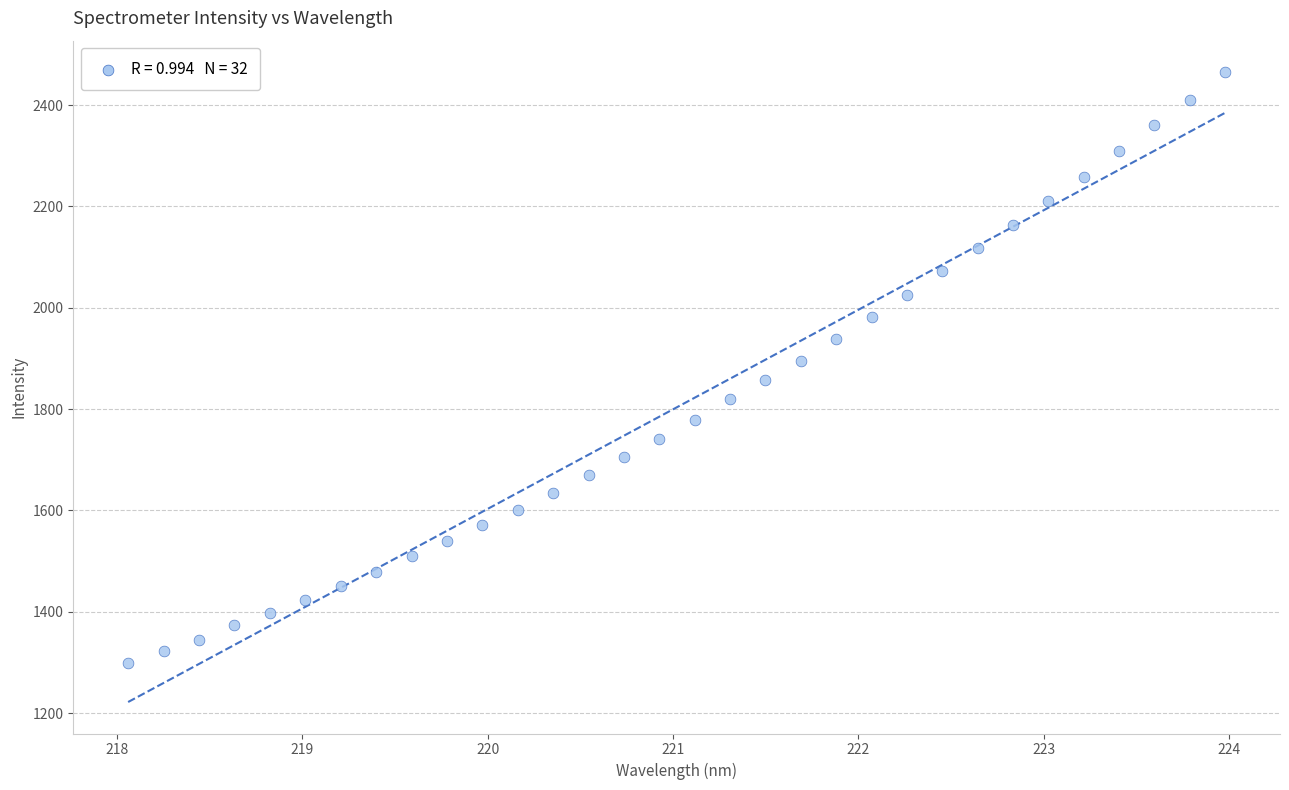

What is the range of Y values (max minus min)?

1166.9